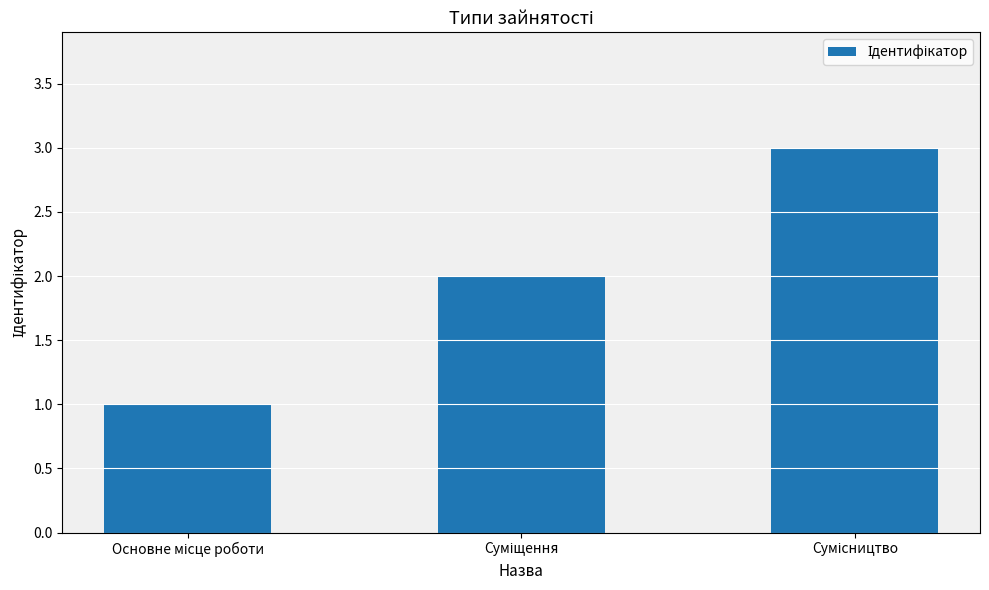

What is the sum of all values?

6